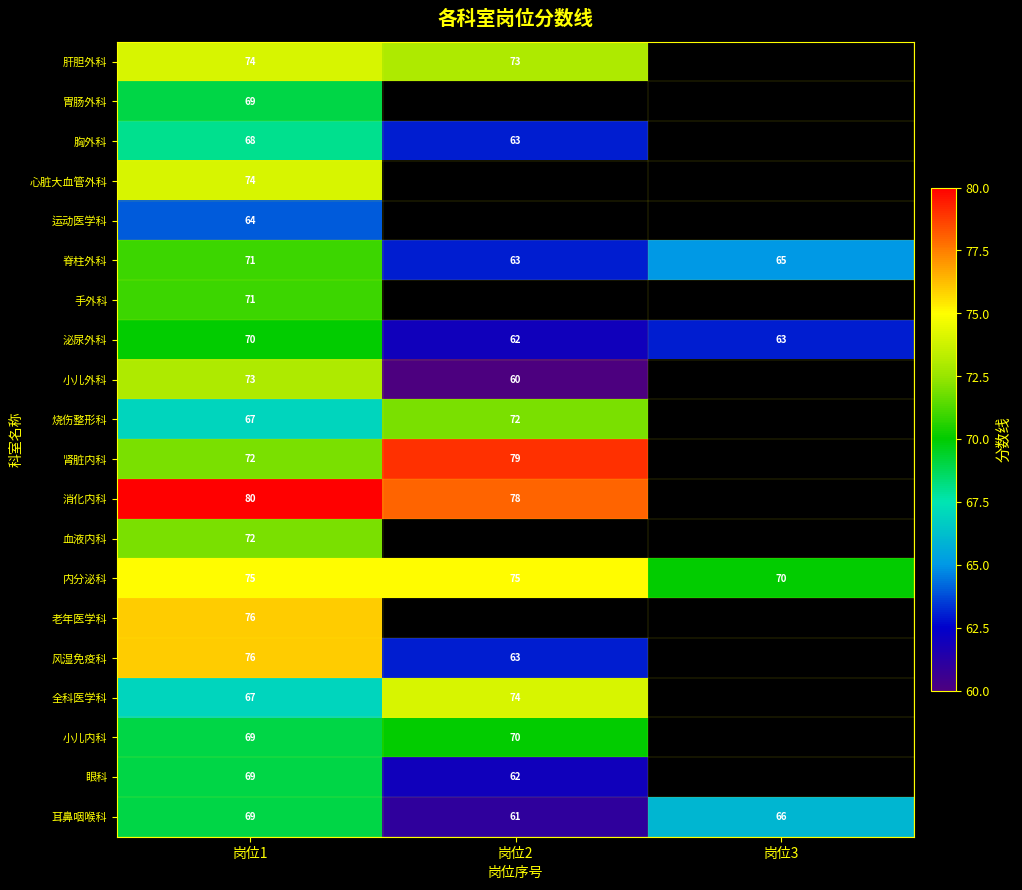

Which category has the highest value in the 泌尿外科 series?

岗位1